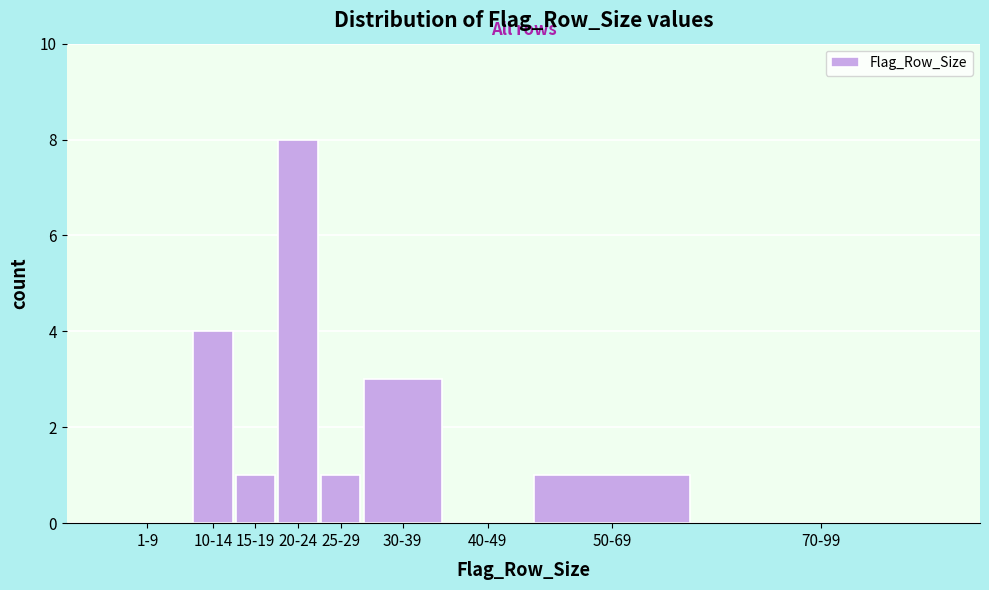

Reading left to right, list all the values displayed in this chart.

1-9=0	10-14=4	15-19=1	20-24=8	25-29=1	30-39=3	40-49=0	50-69=1	70-99=0